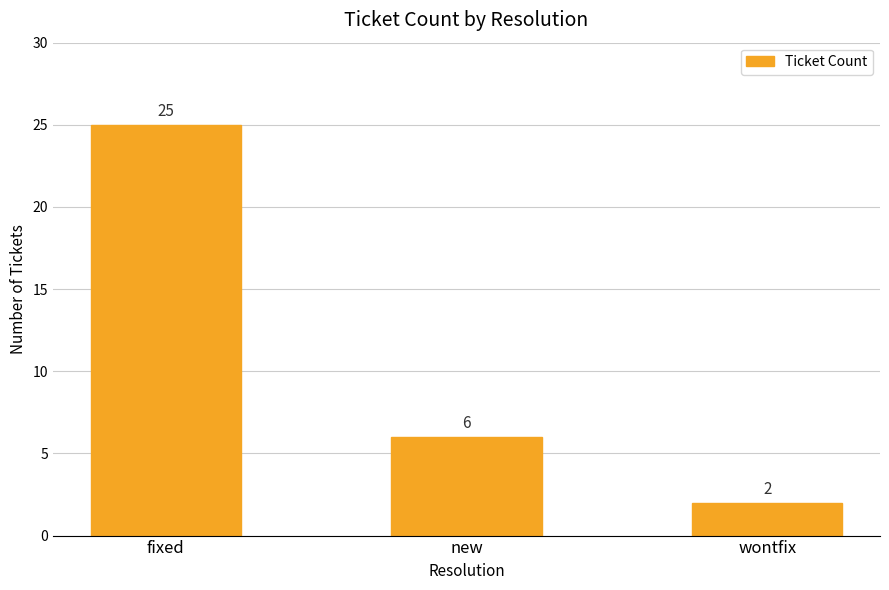

What is the value of the 2nd bar from the left?

6